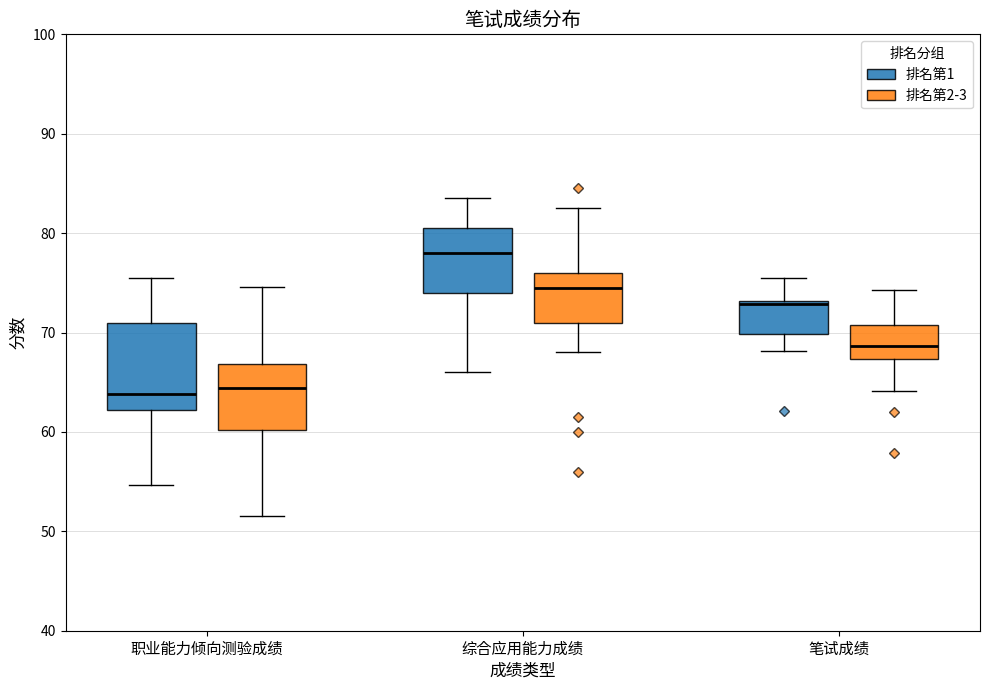

Reading left to right, read every box against the y-axis: the position of its median line, the range the box covers, and the ends of its whiskers. The values are not printed on the chart, so give them approximately, as read against the axis.

职业能力倾向测验成绩 (排名第1): median 64, box 62 to 71, whiskers 55 to 76
职业能力倾向测验成绩 (排名第2-3): median 64, box 60 to 67, whiskers 52 to 75
综合应用能力成绩 (排名第1): median 78, box 74 to 81, whiskers 66 to 84
综合应用能力成绩 (排名第2-3): median 75, box 71 to 76, whiskers 68 to 83
笔试成绩 (排名第1): median 73, box 70 to 73, whiskers 68 to 76
笔试成绩 (排名第2-3): median 69, box 67 to 71, whiskers 64 to 74